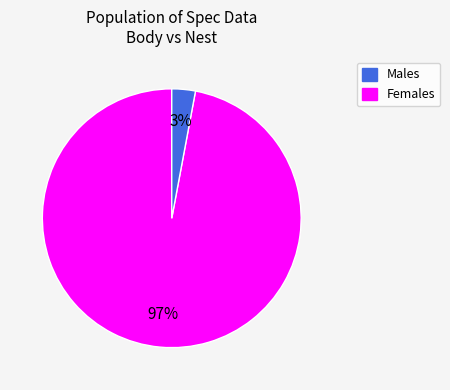

Do Males and Females together represent more than half of the pie?

Yes